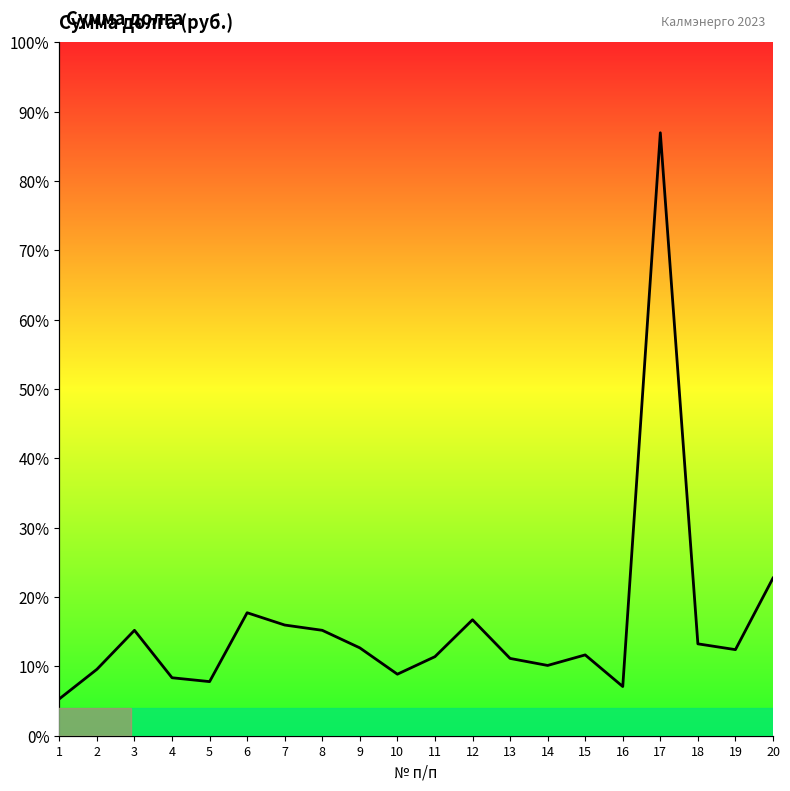

Rank the categories by value from lowest to highest.

1, 16, 5, 4, 10, 2, 14, 13, 11, 15, 19, 9, 18, 3, 8, 7, 12, 6, 20, 17